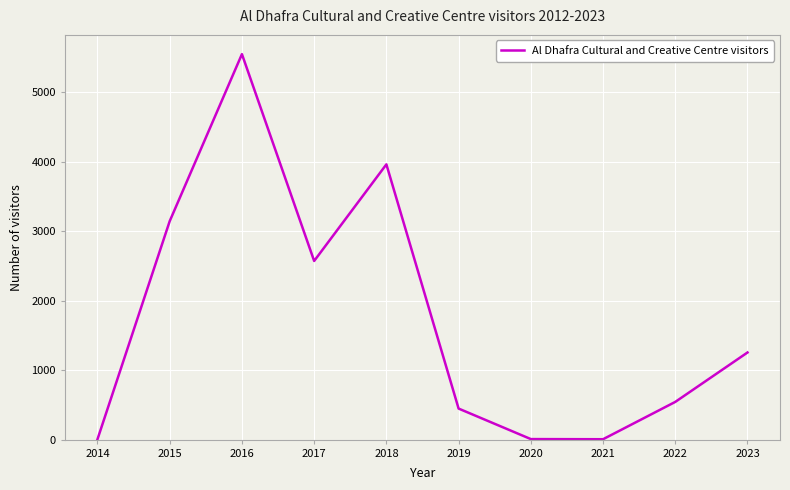

Which label corresponds to the largest value in the chart?

2016